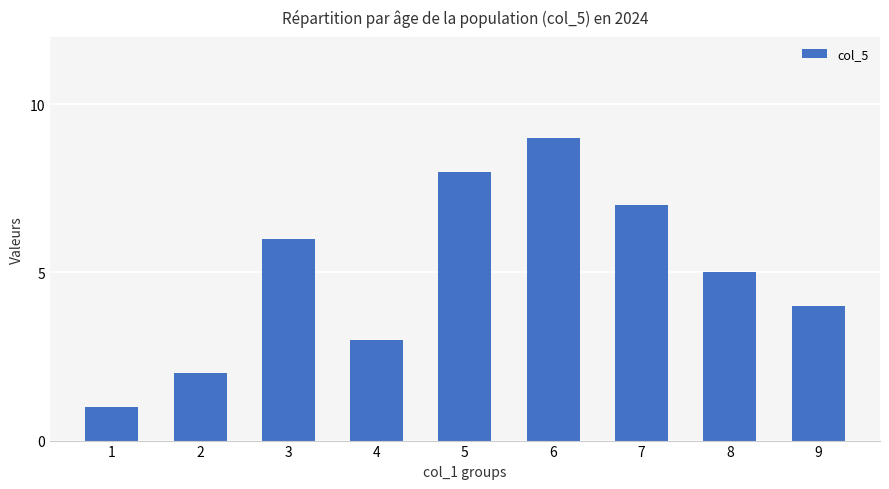

What is the sum of the values at 9 and 7?

11